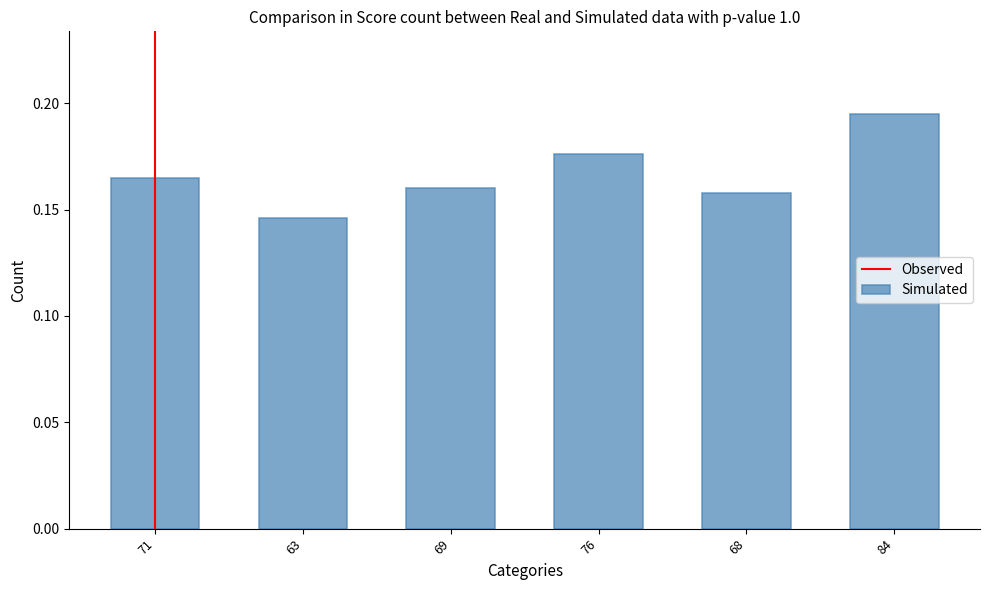

Which label corresponds to the smallest value in the chart?

63